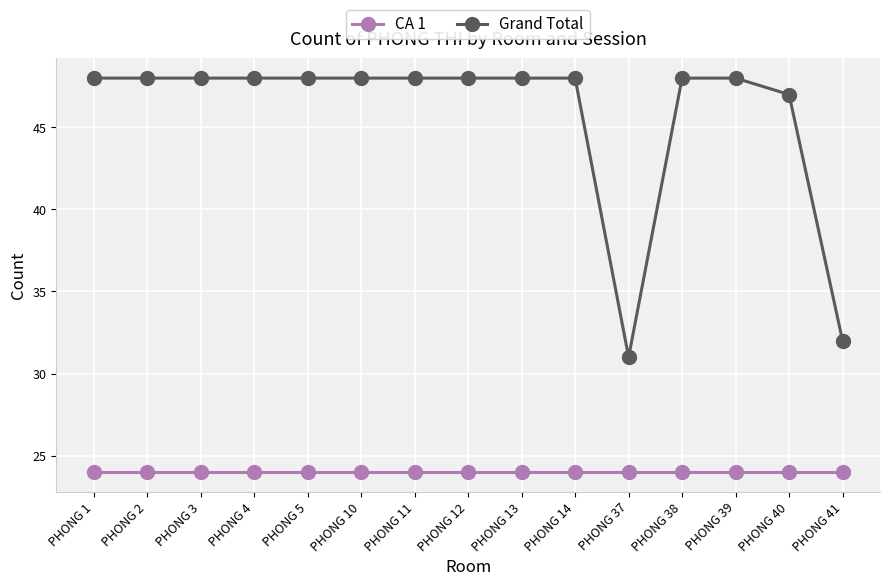

Reading left to right, list all the values displayed in this chart.

CA 1: 24	24	24	24	24	24	24	24	24	24	24	24	24	24	24
Grand Total: 48	48	48	48	48	48	48	48	48	48	31	48	48	47	32